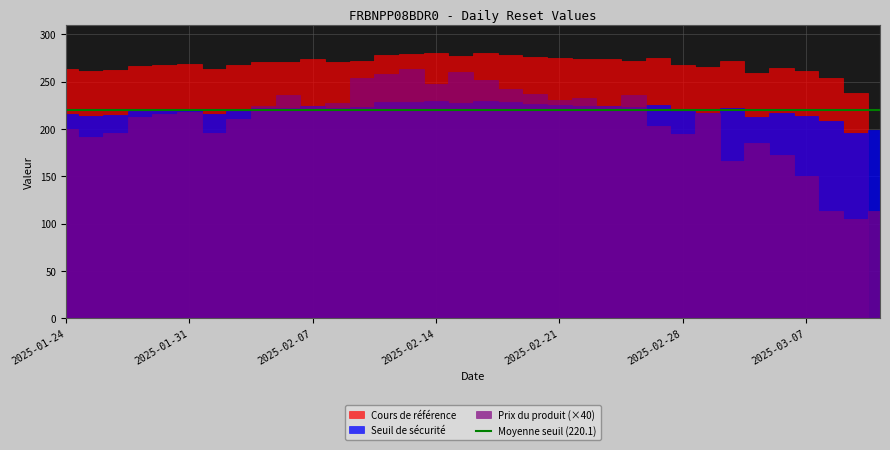

True or false: Cours de référence has more than 0 points higher than both neighbors.

True